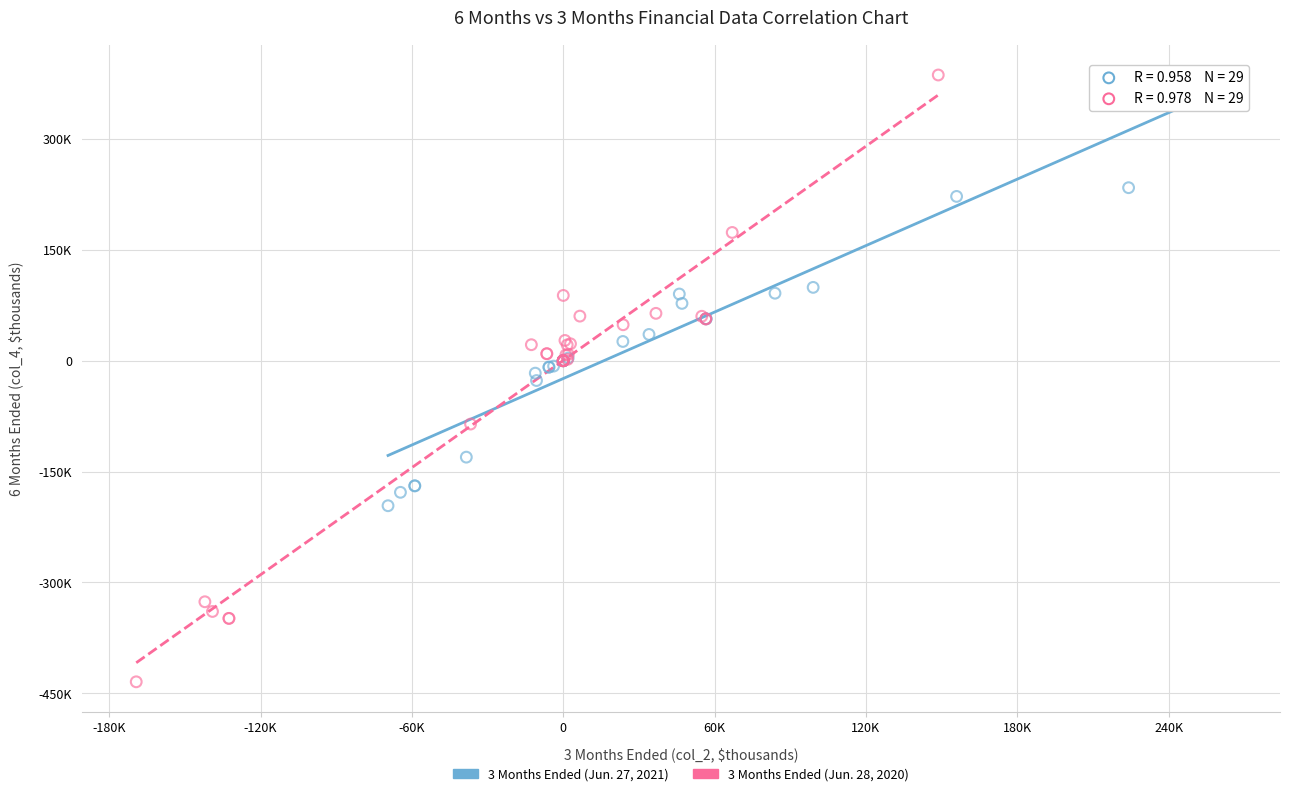

Which series reaches the maximum Y coordinate?

3 Months Ended (Jun. 28, 2020)